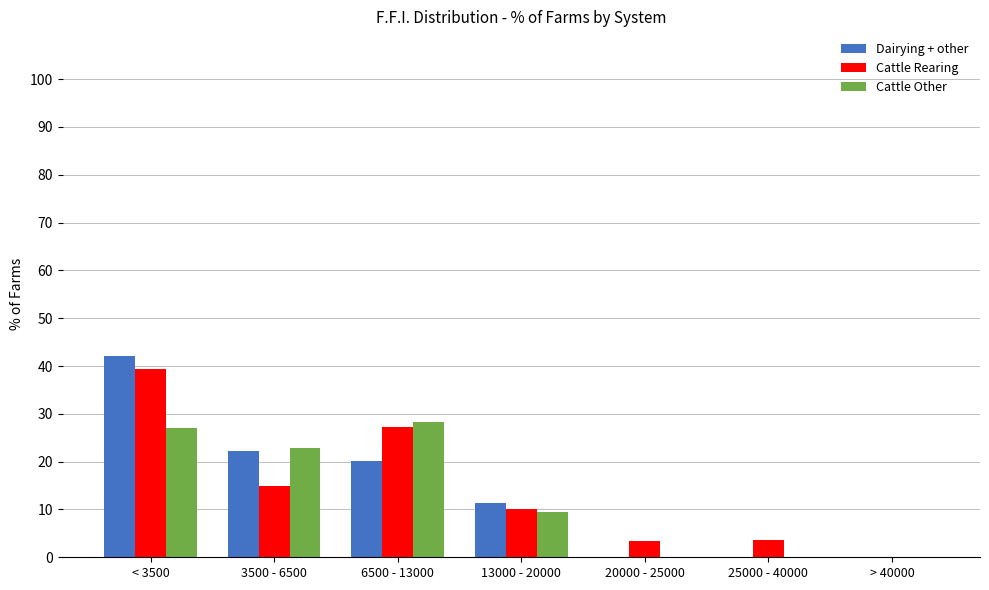

The value of Cattle Other at 25000 - 40000 is 0.0. True or false?

True